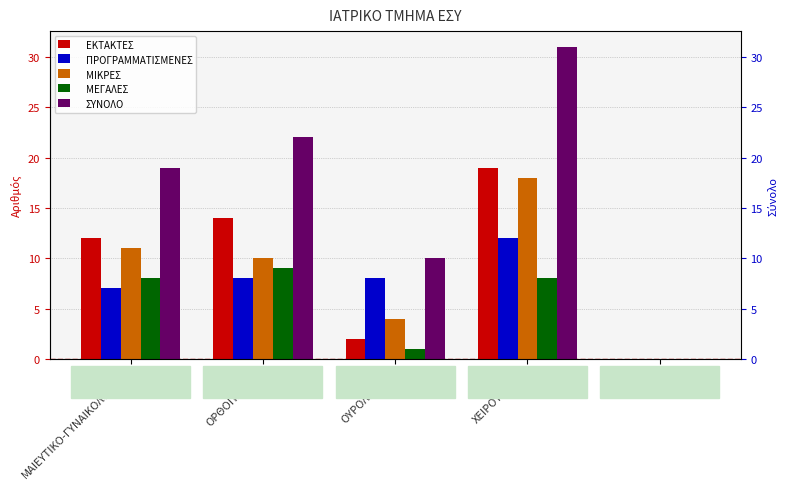

What is the sum of the ΠΡΟΓΡΑΜΜΑΤΙΣΜΕΝΕΣ values at ΩΡΛ and ΜΑΙΕΥΤΙΚΟ-ΓΥΝΑΙΚΟΛΟΓΙΚΟ?

7